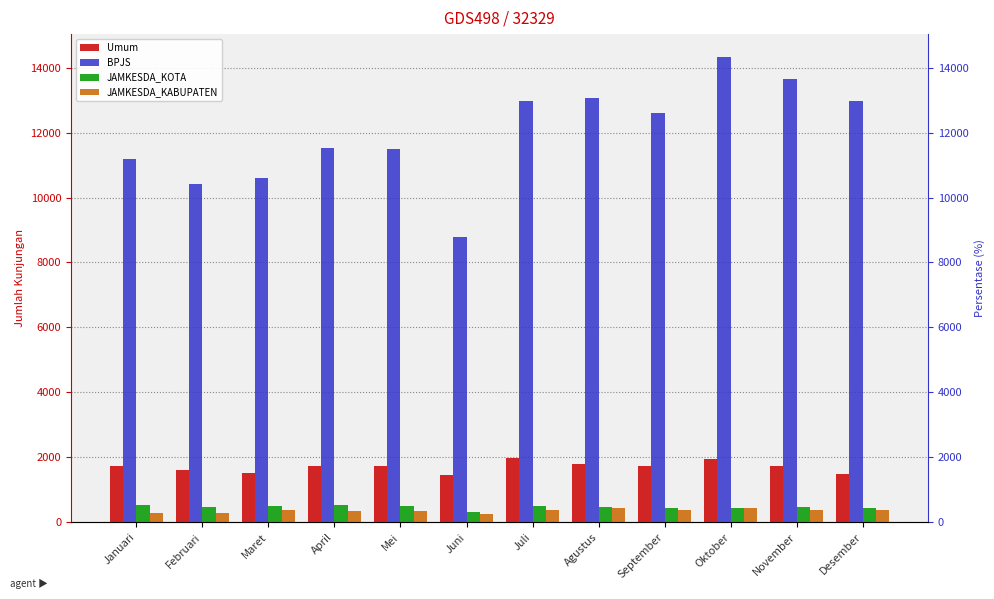

At which category does the chart reach its minimum across all series?

Juni